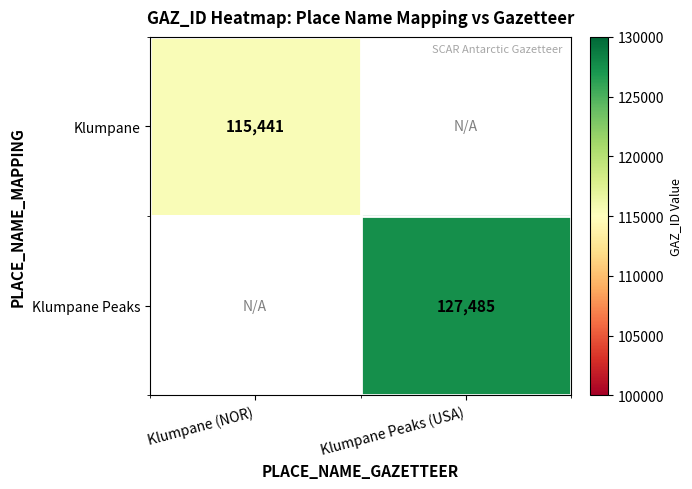

The value of Klumpane at Klumpane (NOR) is 115441. True or false?

True